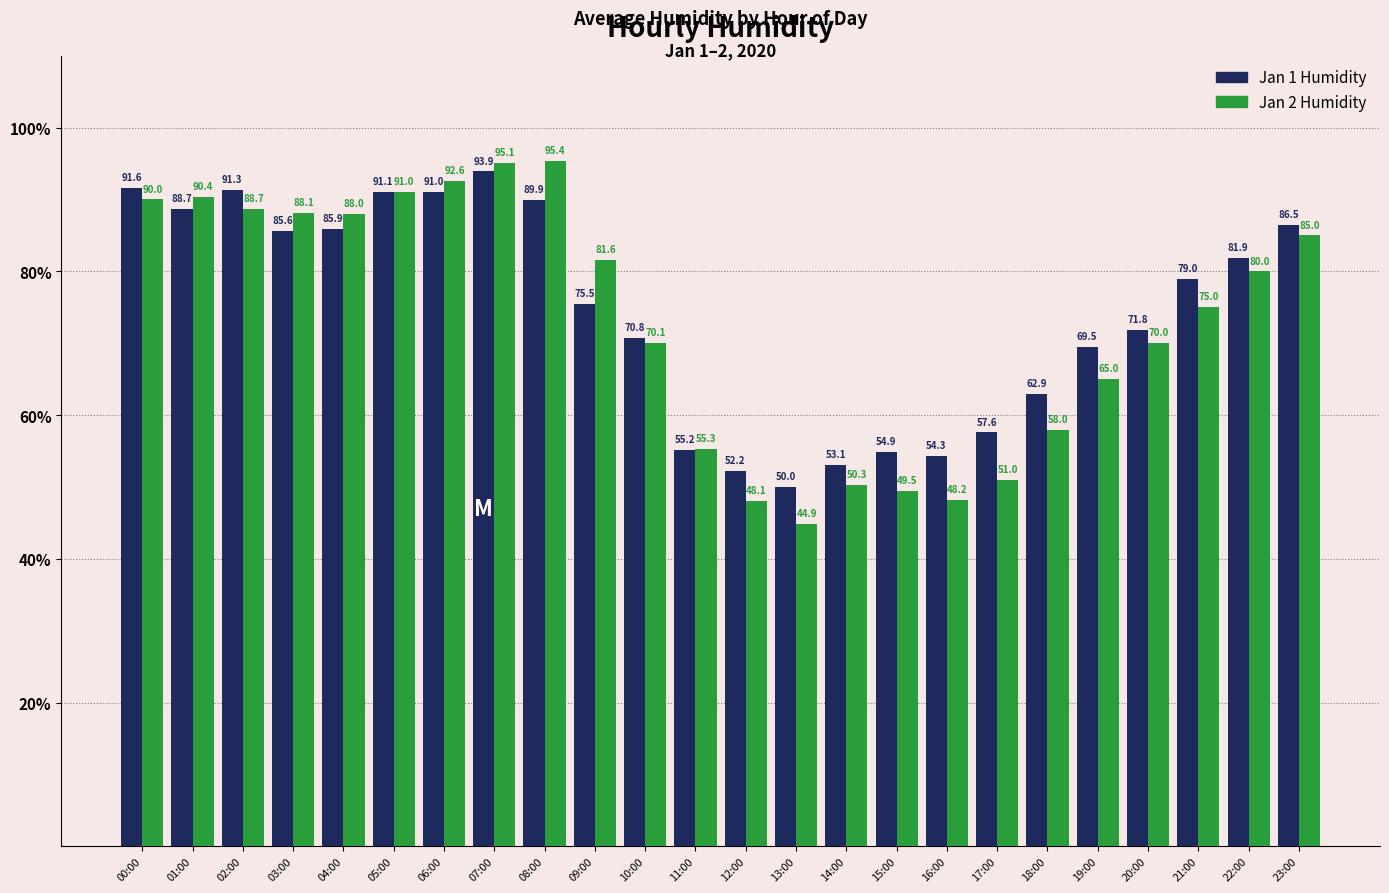

Is the value of Jan 1 Humidity at 23:00 greater than the value of Jan 2 Humidity at 01:00?

No